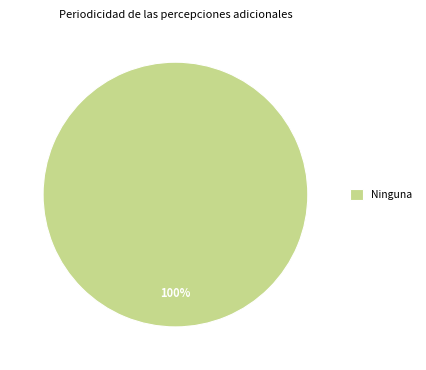

How many segments does this pie chart have?

1